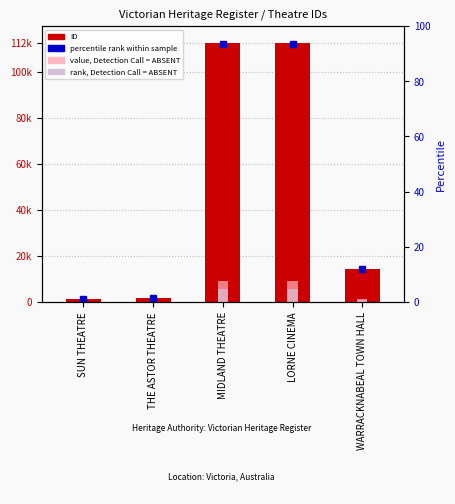

How many data points does each series have?

5